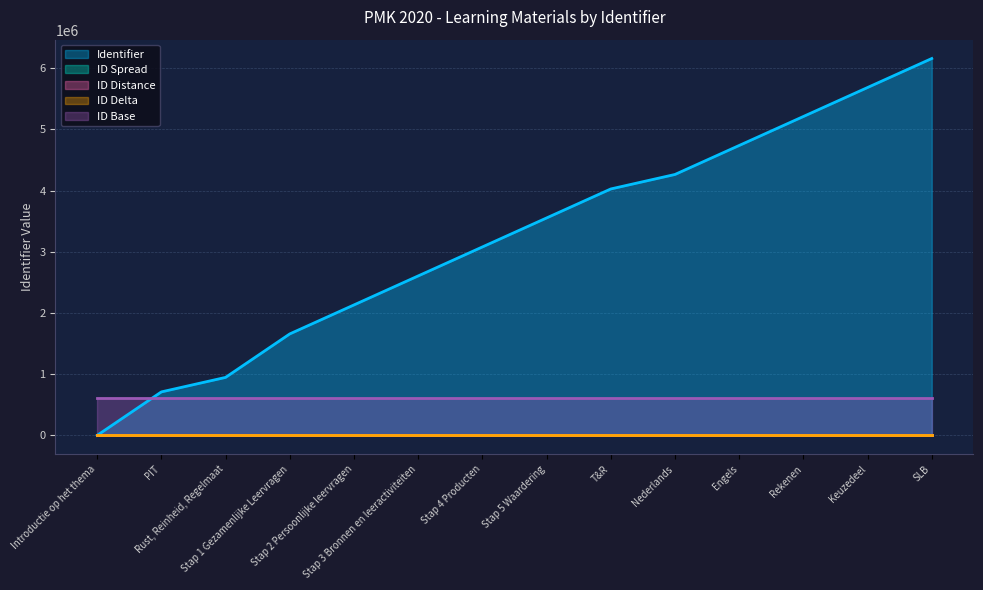

Reading right to left, what are all the values shown in this chart?

6157939.0	5684251.4	5210563.8	4736876.2	4263188.5	4026344.7	3552657.1	3078969.5	2605281.9	2131594.3	1657906.7	947375.2	710531.4	0.0